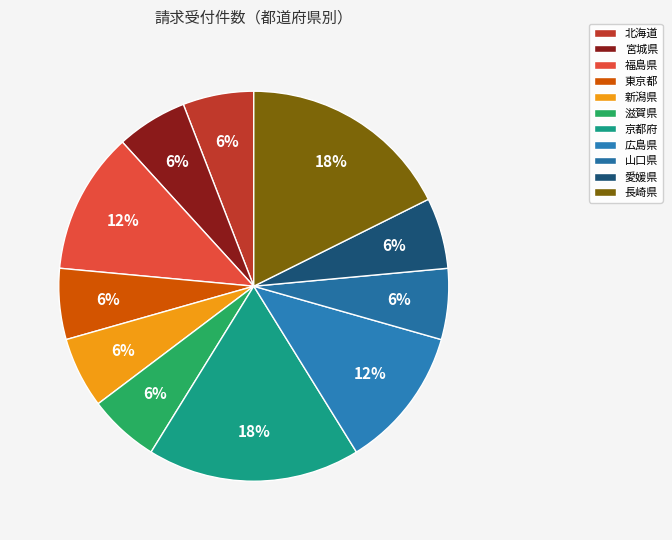

True or false: 長崎県 accounts for 18% of the total.

True